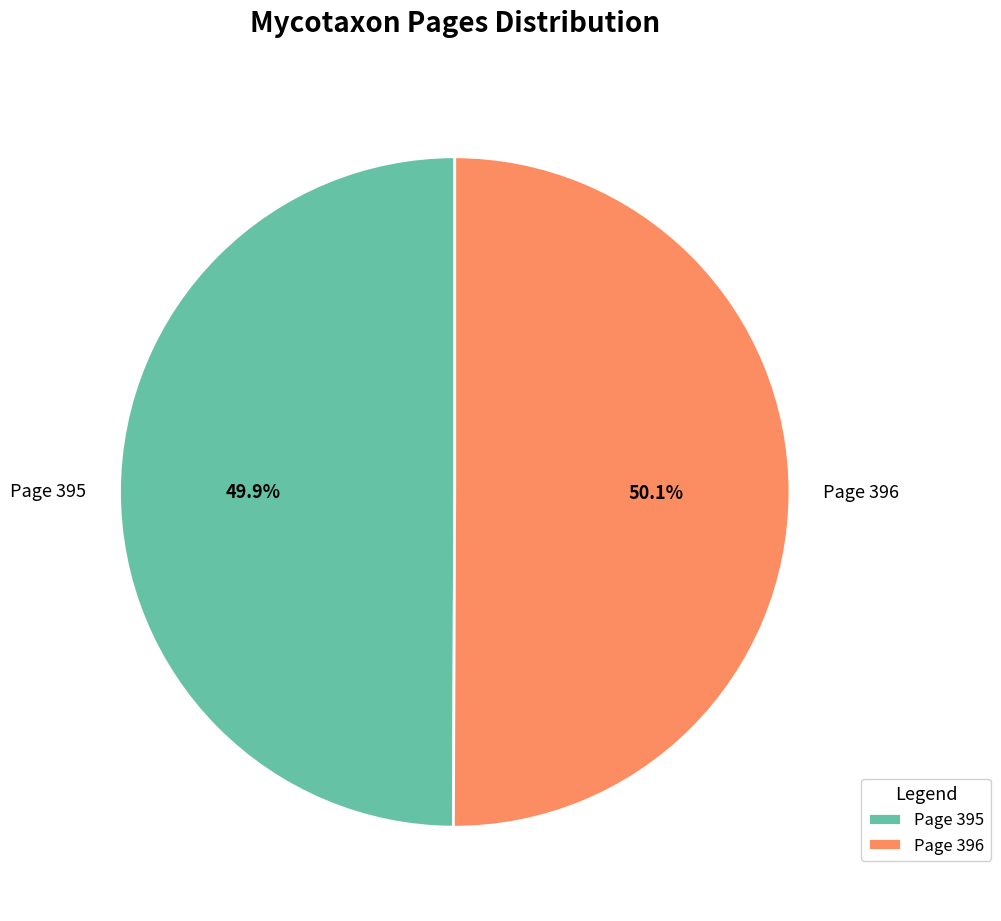

Count the number of slices in the pie.

2